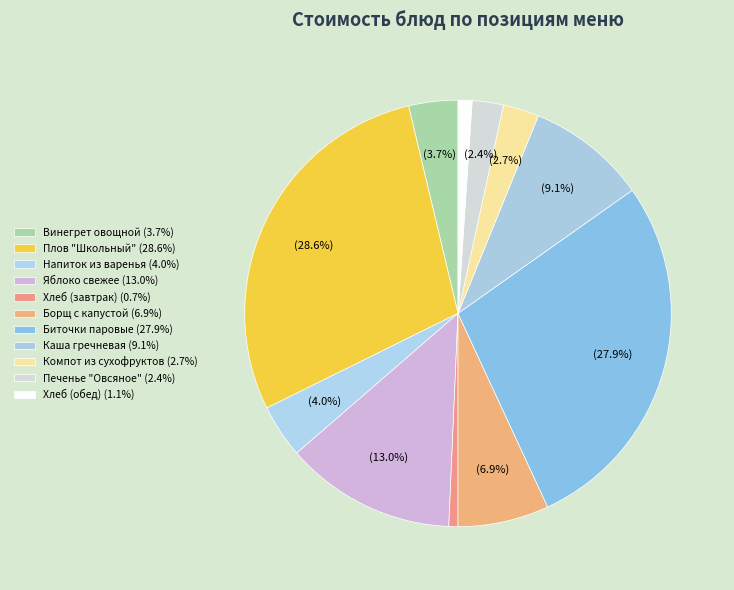

Rank the categories by value from lowest to highest.

Хлеб (завтрак), Хлеб (обед), Печенье "Овсяное", Компот из сухофруктов, Винегрет овощной, Напиток из варенья, Борщ с капустой, Каша гречневая, Яблоко свежее, Биточки паровые, Плов "Школьный"